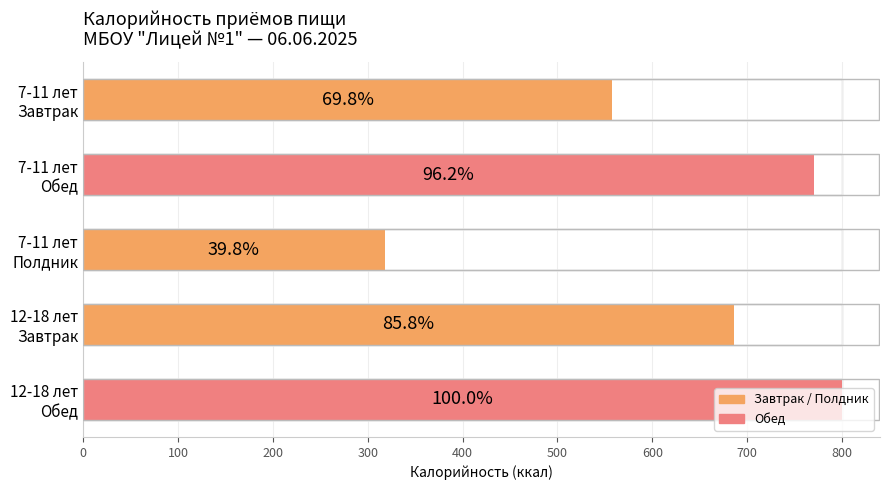

How many categories are shown in the chart?

5